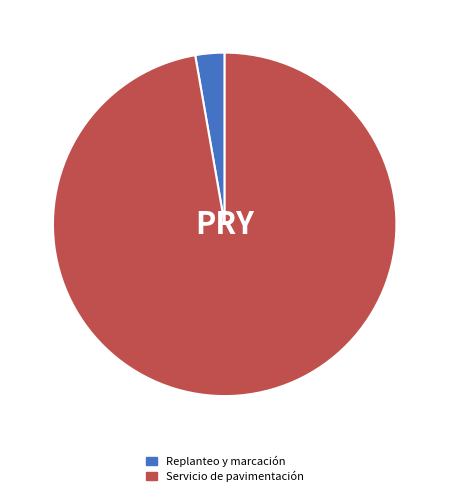

How many segments does this pie chart have?

2